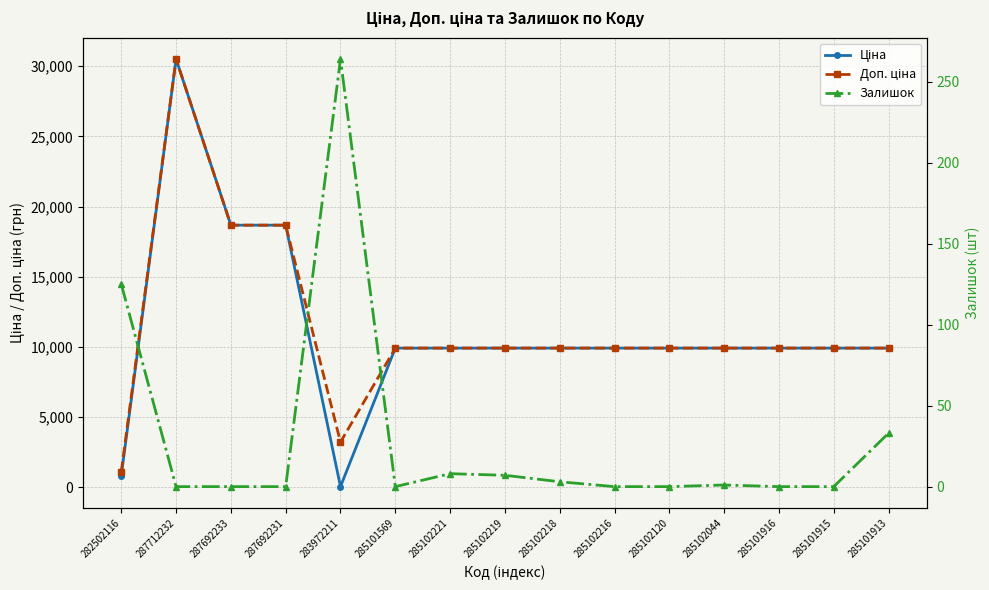

What is the value of the Доп. ціна point at the 15th from the left?

9908.5